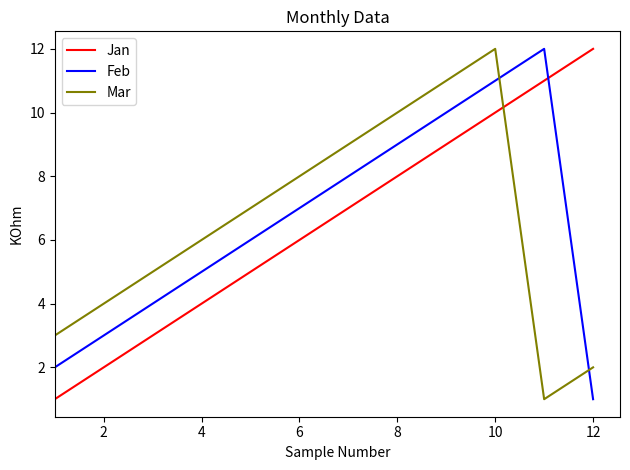

What is the difference between the maximum and minimum values in the Mar series?

11